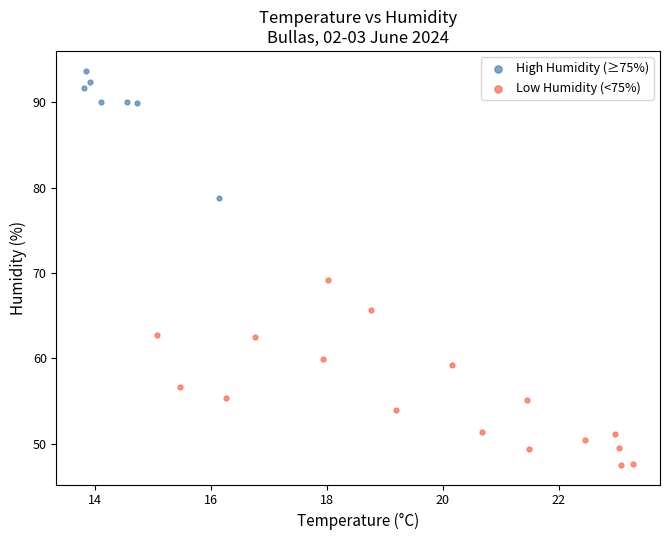

Which series has the widest spread of Y values?

Low Humidity (<75%)